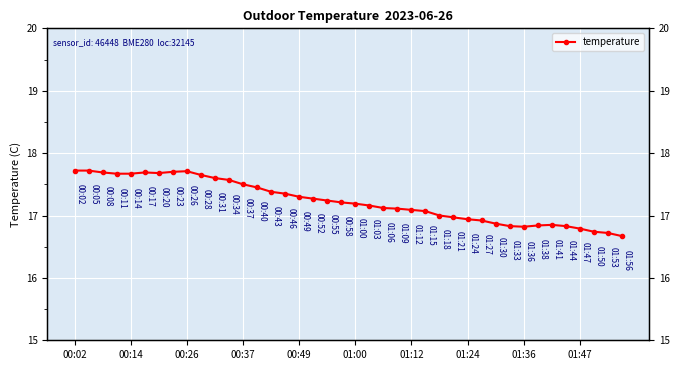

True or false: the data shows 3.9 at 01:47.

False